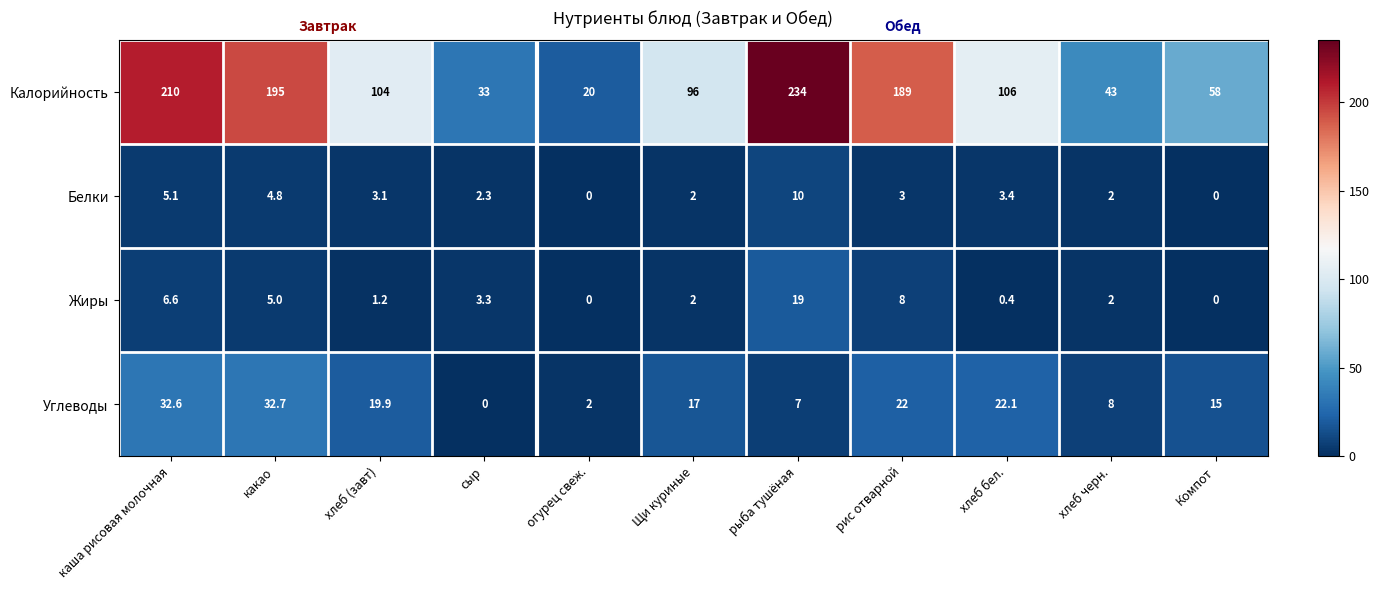

What is the average value of the Жиры series?

4.3